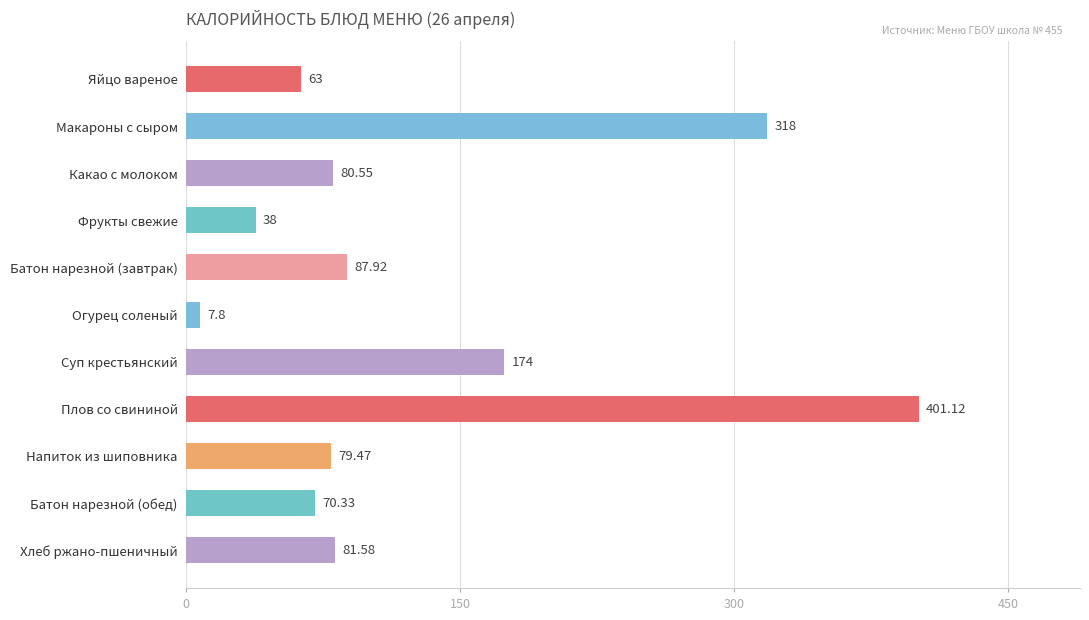

What is the label of the 1st bar from the top?

Яйцо вареное